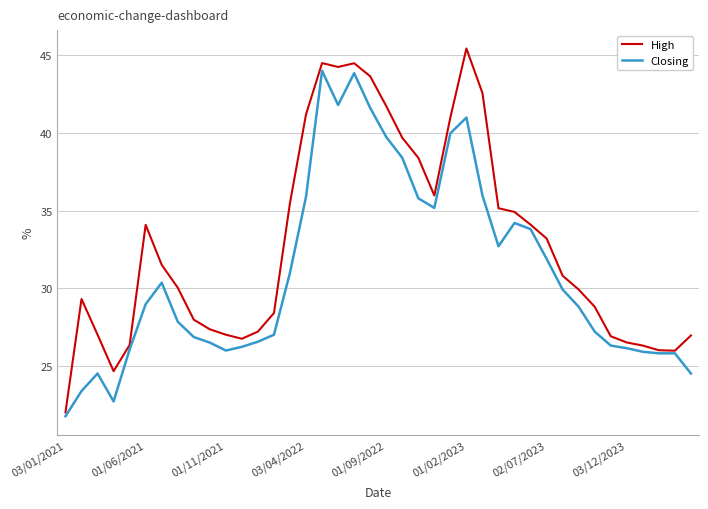

Which series has the widest spread of values?

High